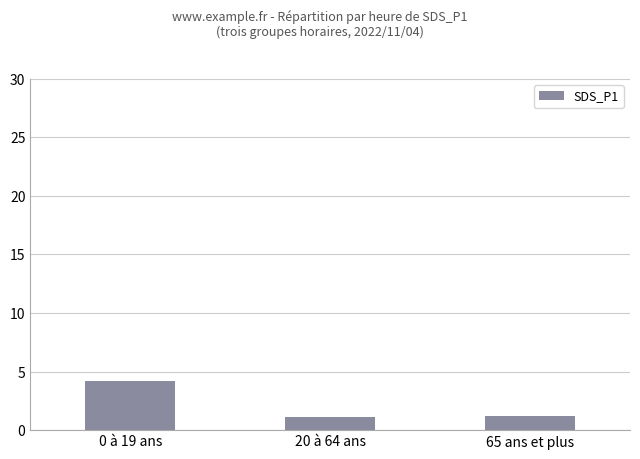

The chart shows a value of 5.7 at 0 à 19 ans. True or false?

False